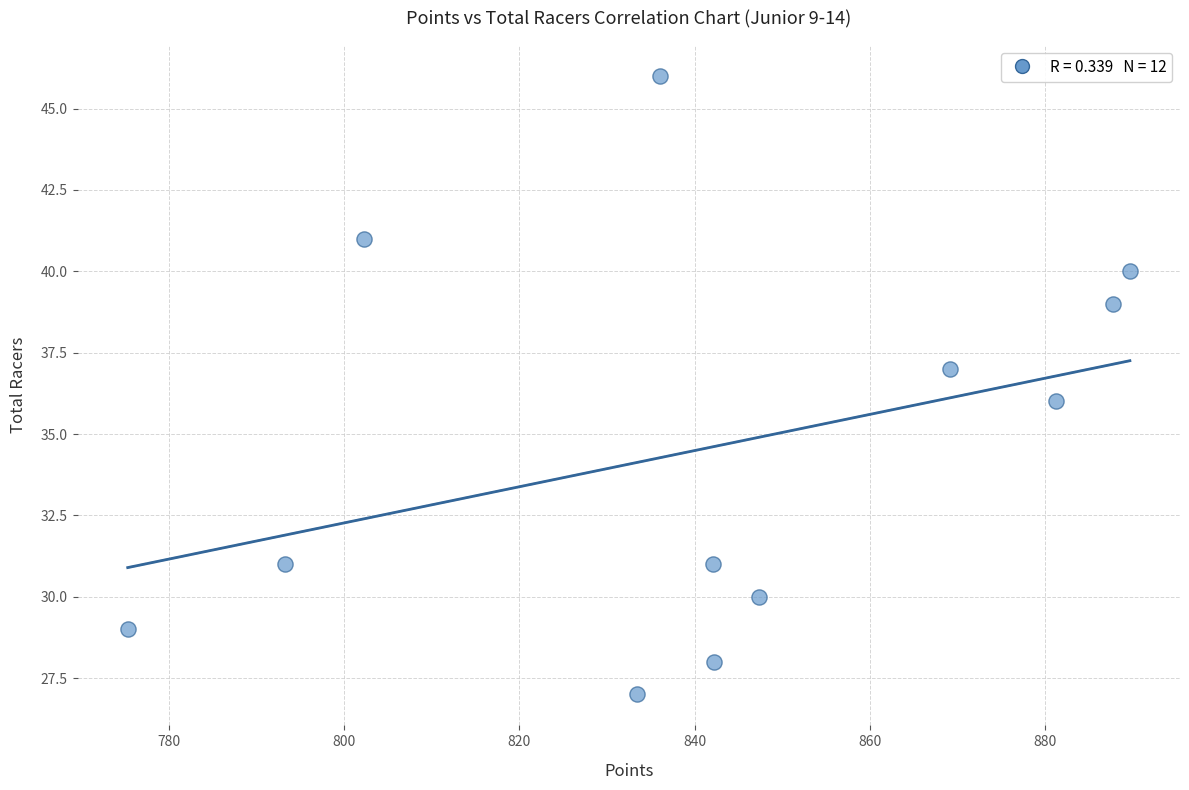

What is the range of Y values (max minus min)?

19